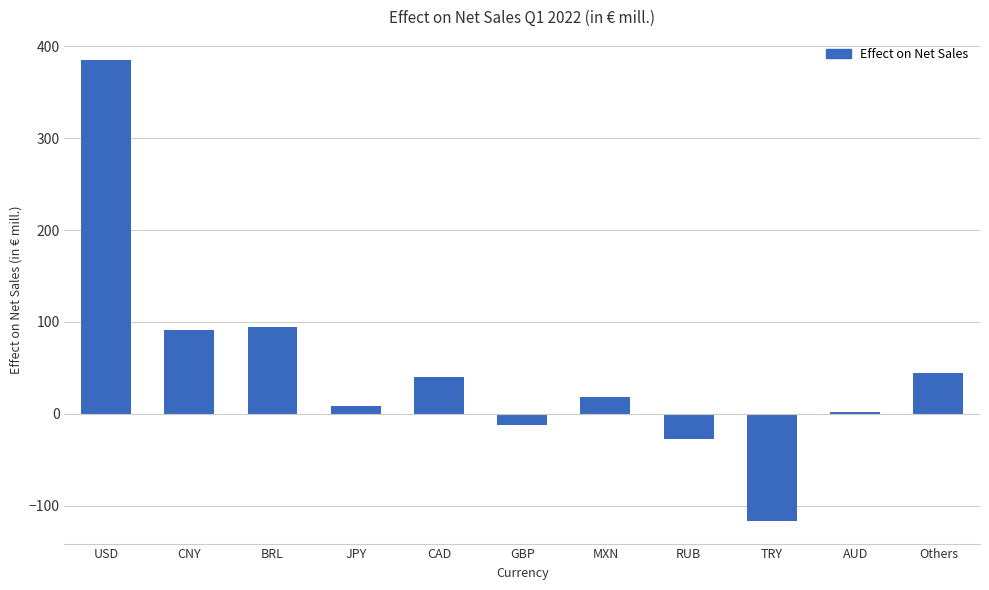

What is the average value?

48.1